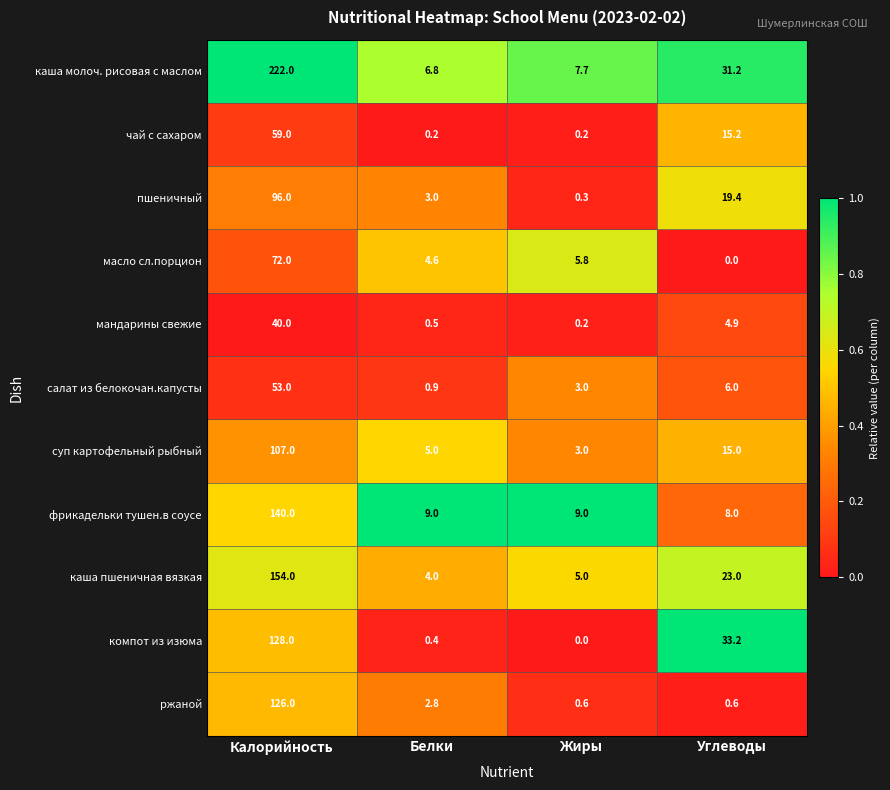

What is the sum of all суп картофельный рыбный values?

130.0